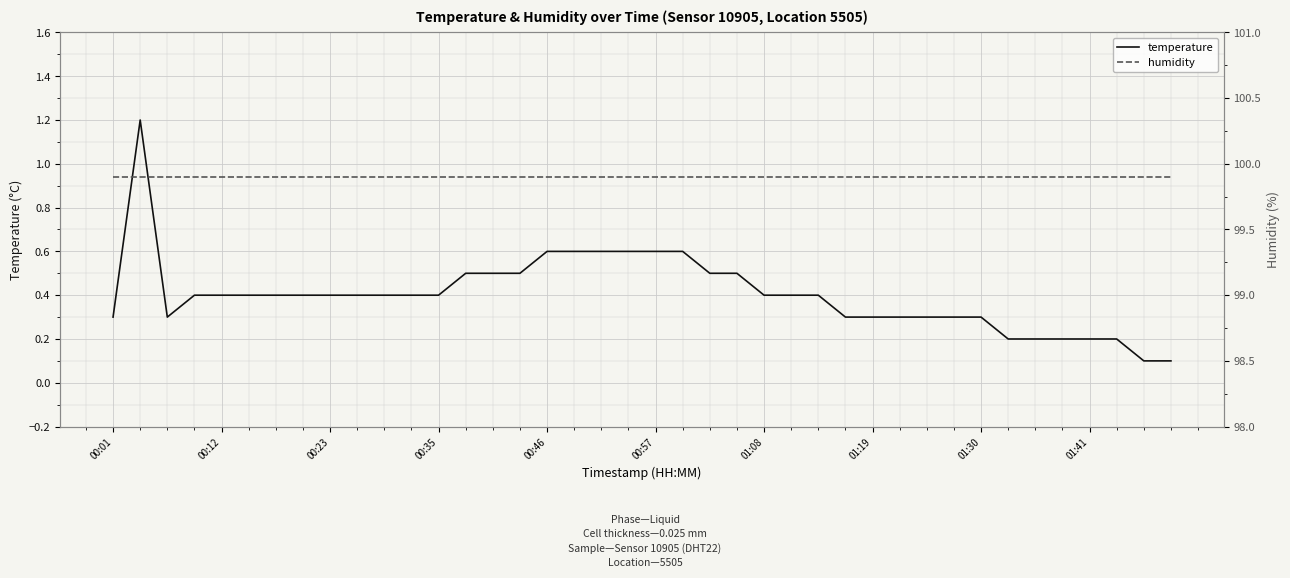

Rank the series at 39 from lowest to highest value.

temperature, humidity